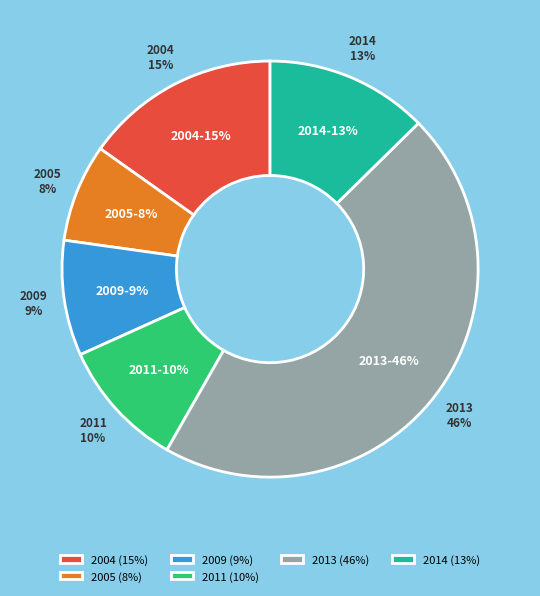

The 2004-01-08 slice represents 17% of the pie. True or false?

False